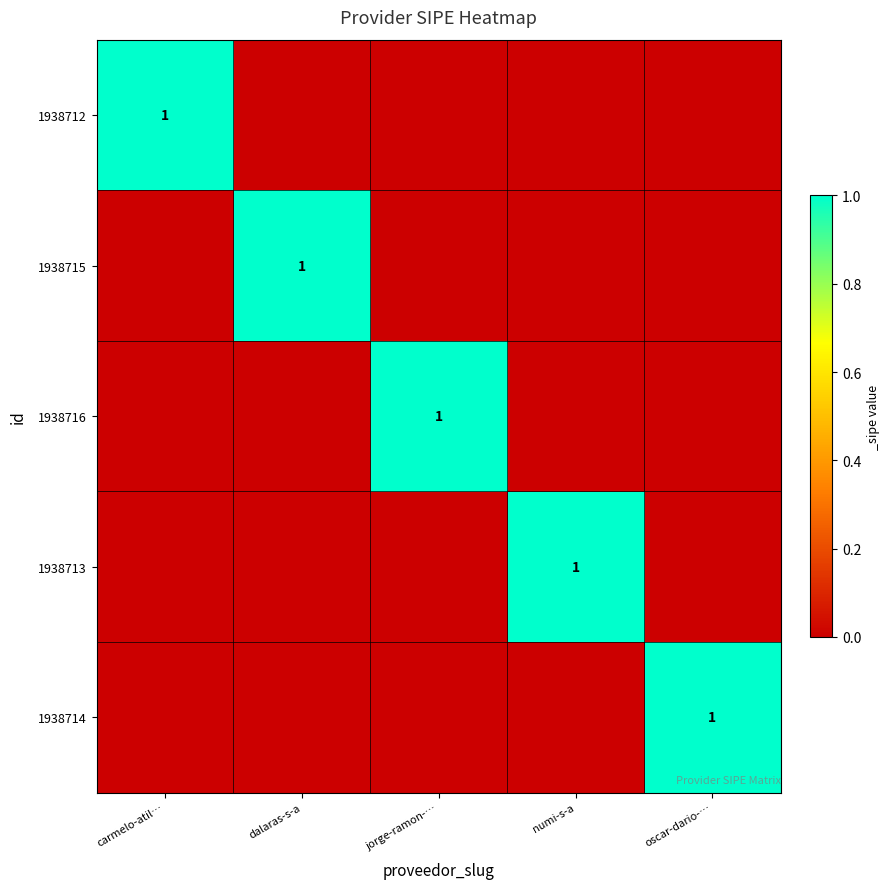

The 1938713 series shows 1 at numi-s-a. True or false?

True